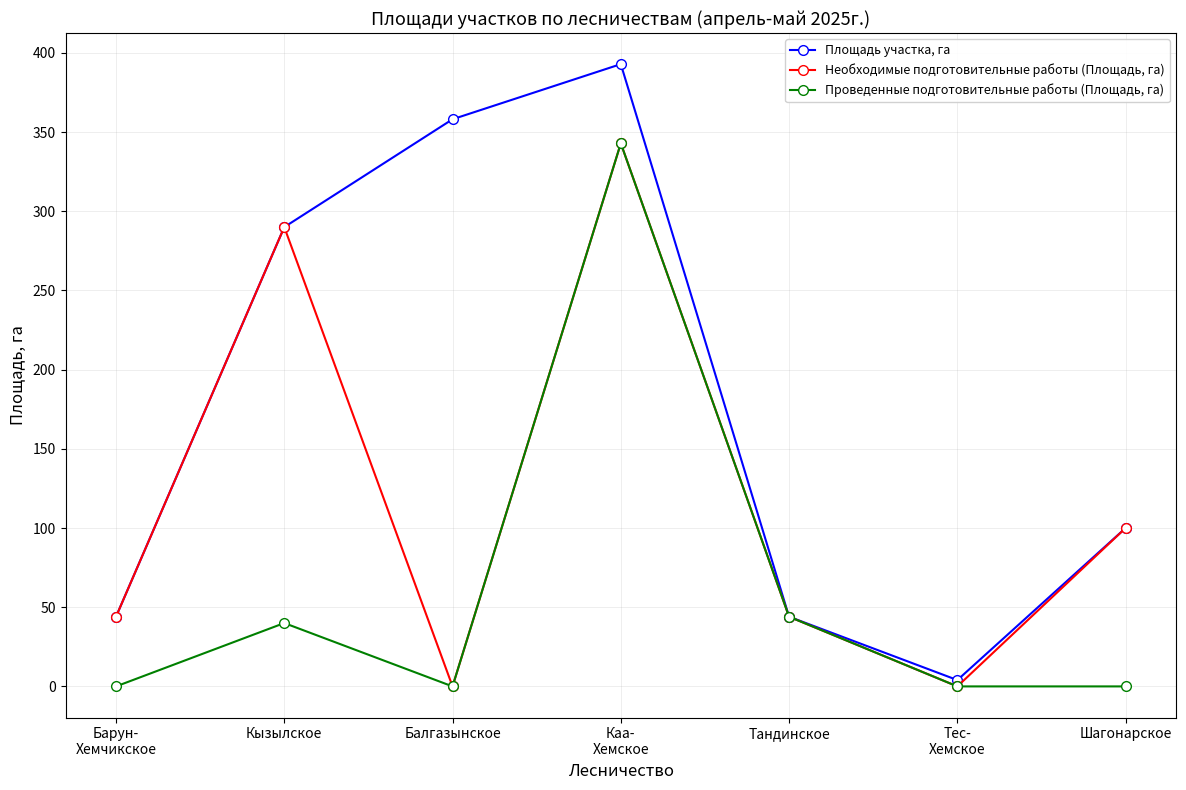

Where is Проведенные подготовительные работы (Площадь, га) nearest to the value 171?

Тандинское